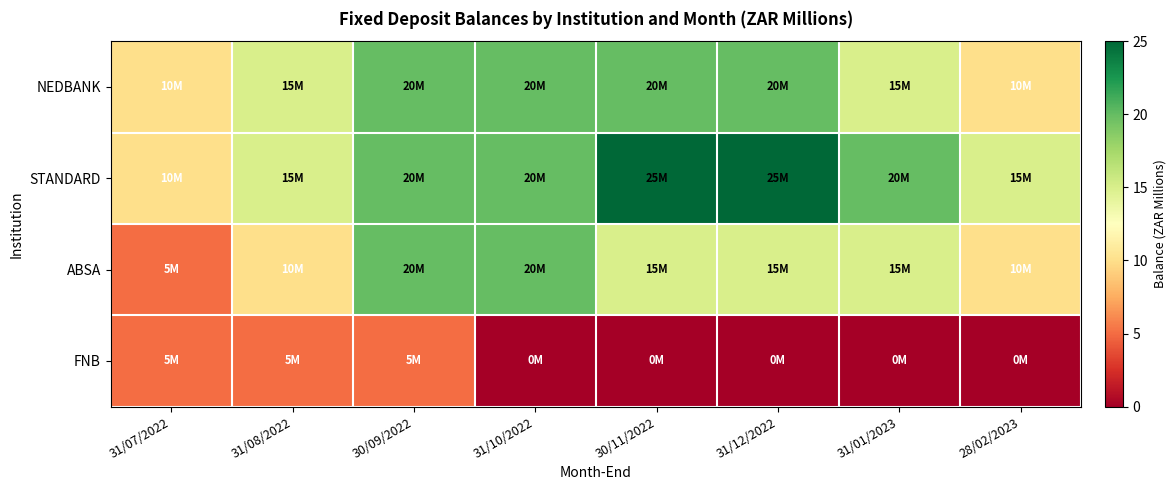

Which series has the largest total across all categories?

STANDARD